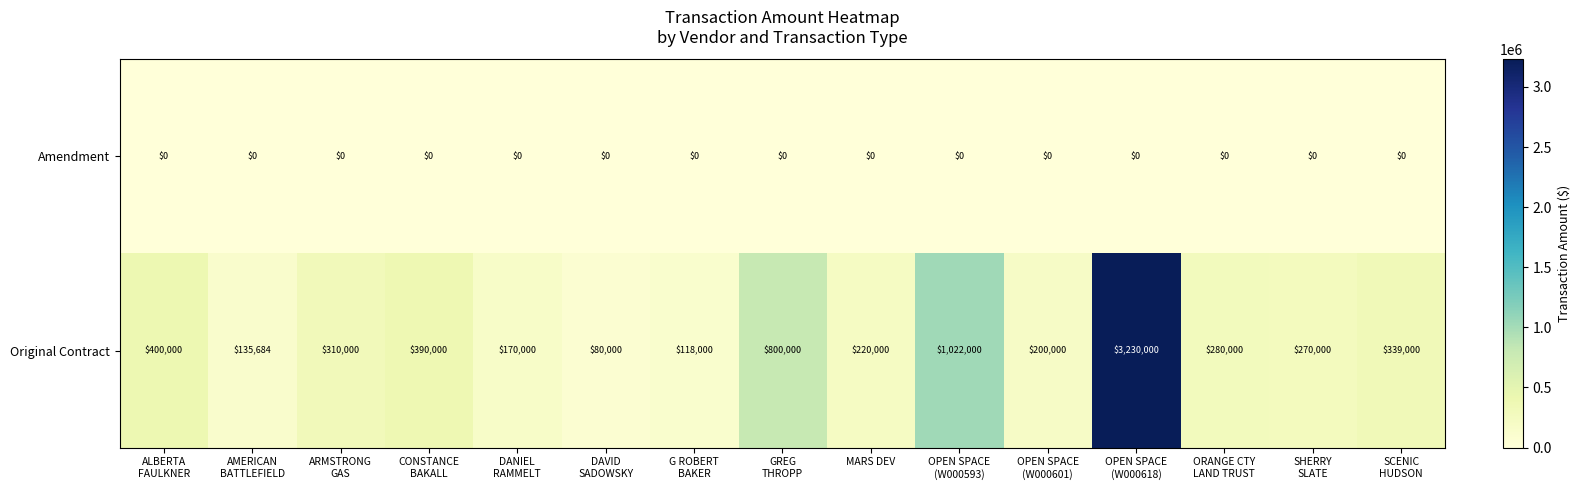

Which series has the widest spread of values?

Original Contract